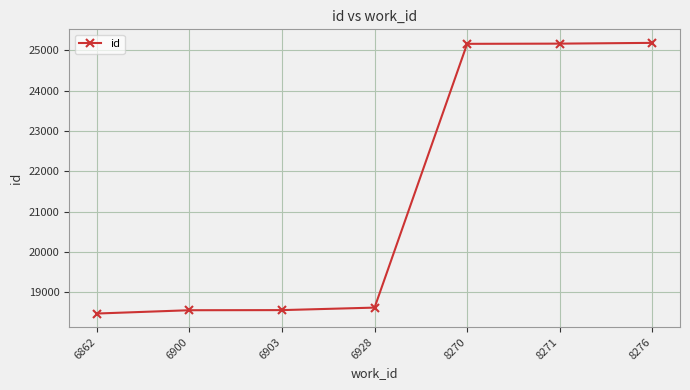

What is the sum of all values?

149706